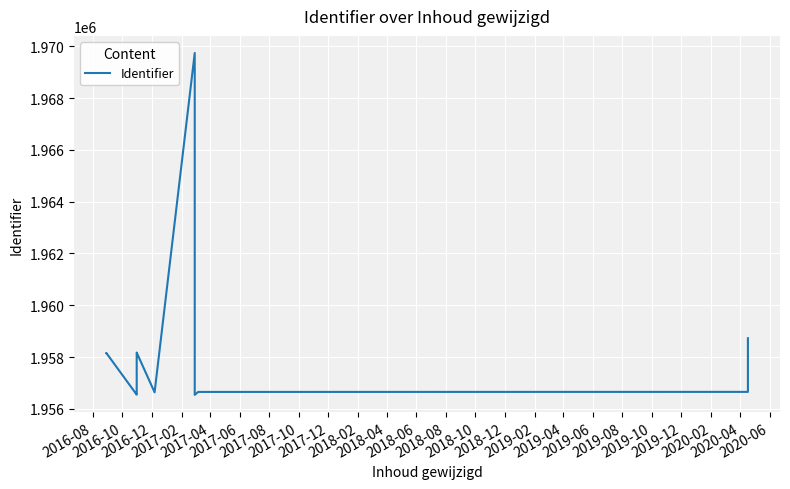

How many data points are less than 1958155?

6